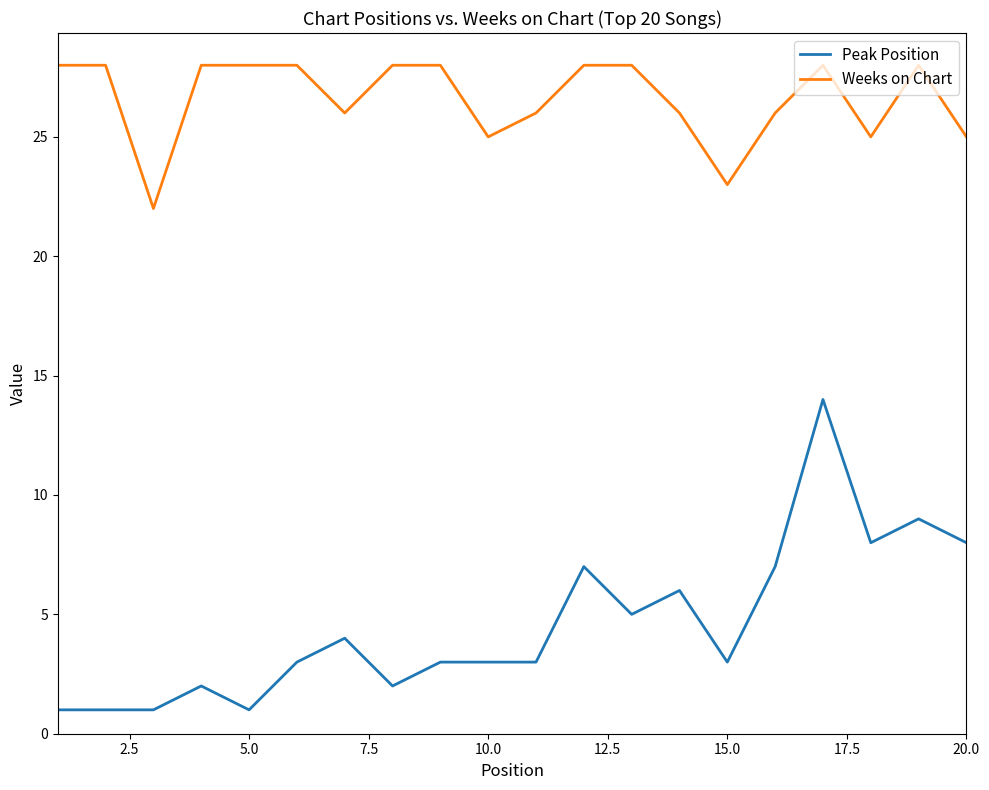

Rank the series by their average value, from highest to lowest.

Weeks on Chart, Peak Position